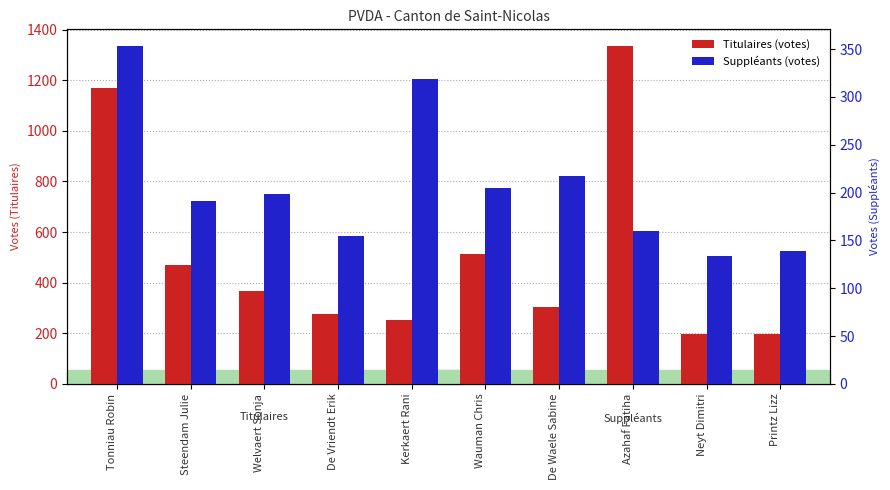

True or false: Titulaires (votes) has a value of 123 at De Vriendt Erik.

False